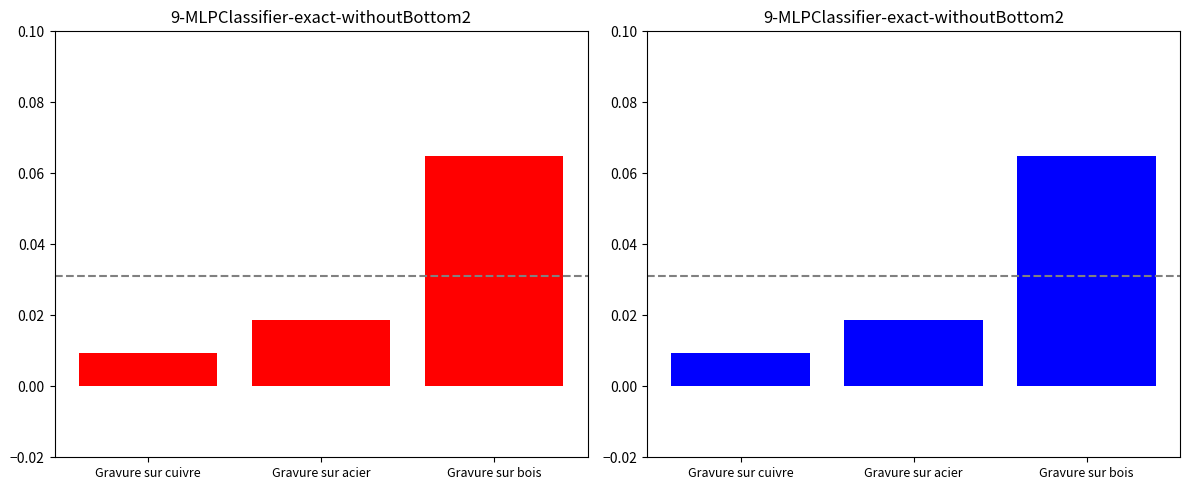

Is it true that public equals 0.1 at Gravure sur bois?

False